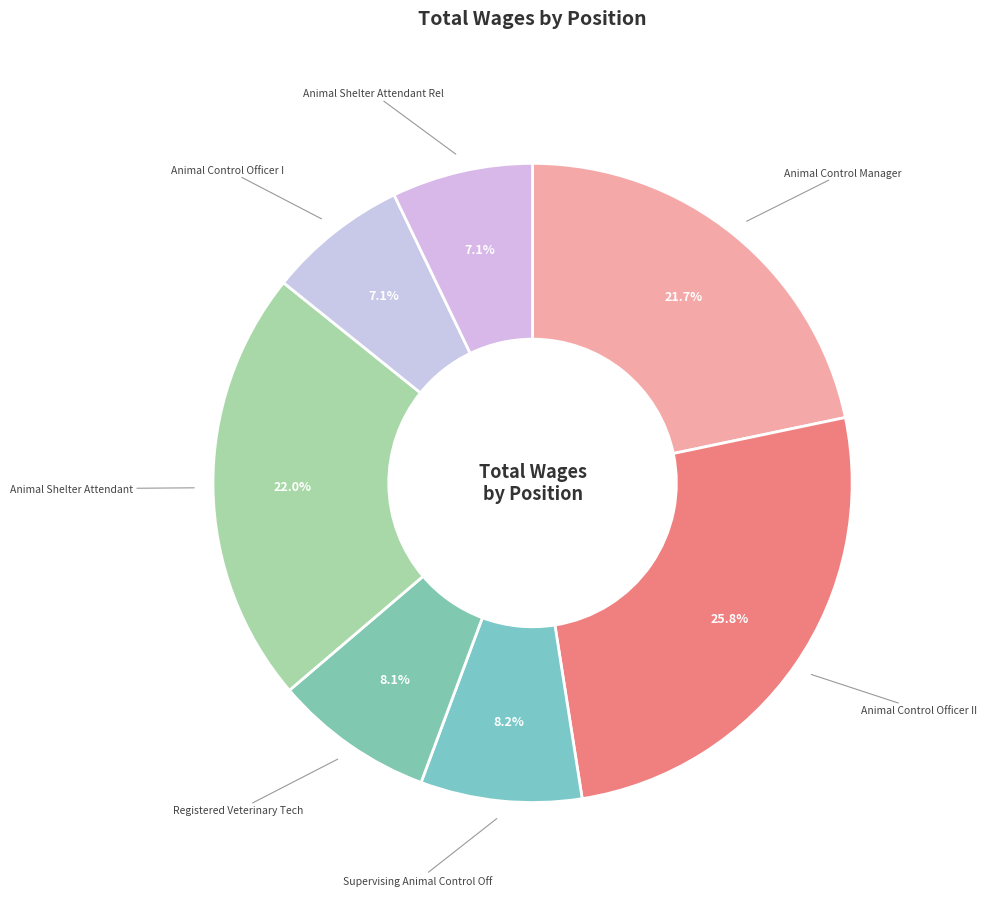

To the nearest percent, what is the difference between the Supervising Animal Control Off and Animal Control Officer II slice percentages?

18%